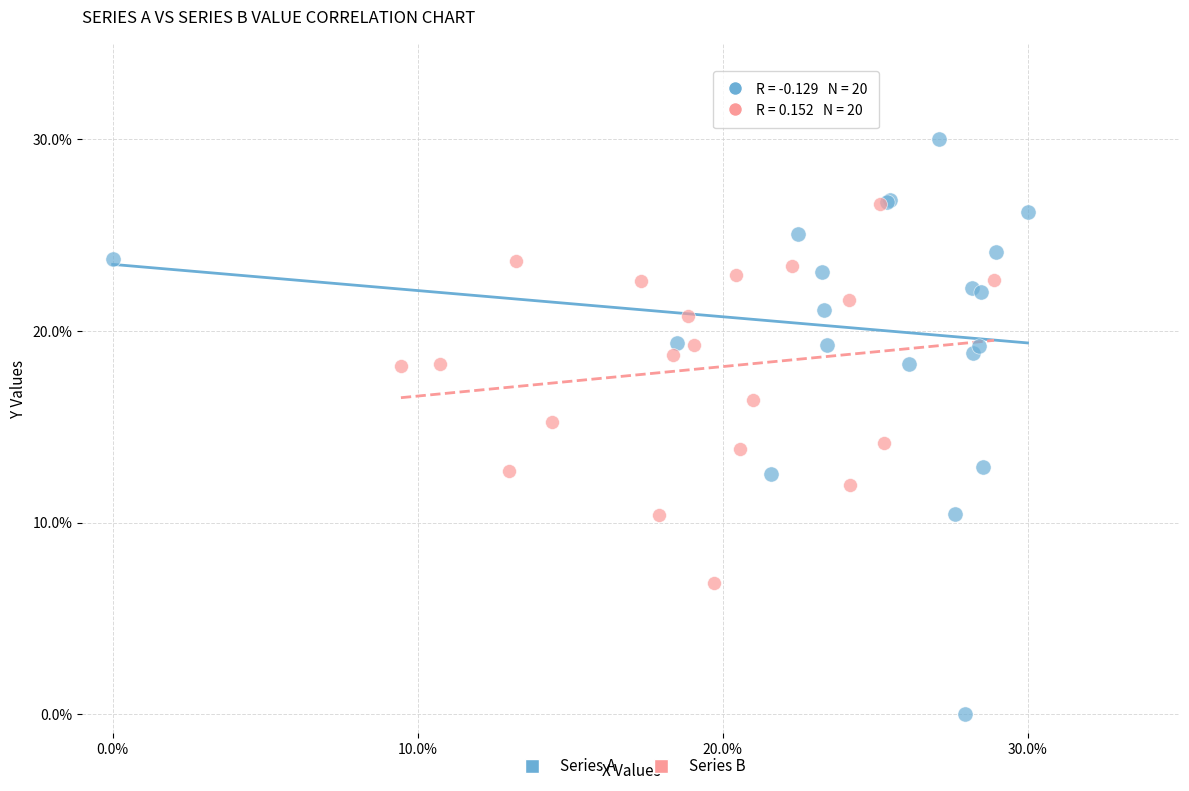

What are all the series names shown in the legend?

Series A, Series B